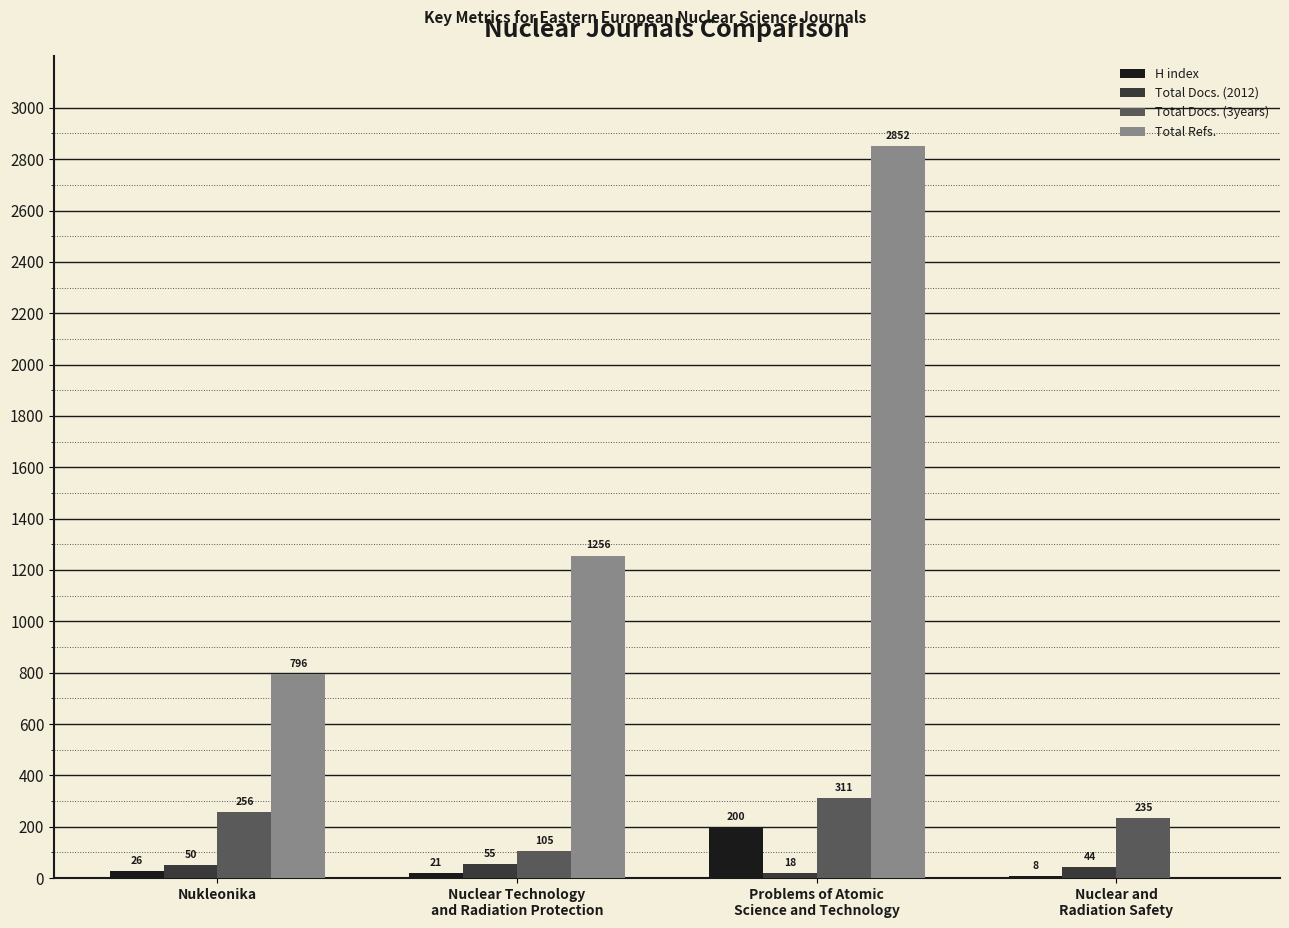

Is it true that H index equals 26 at Nukleonika?

True